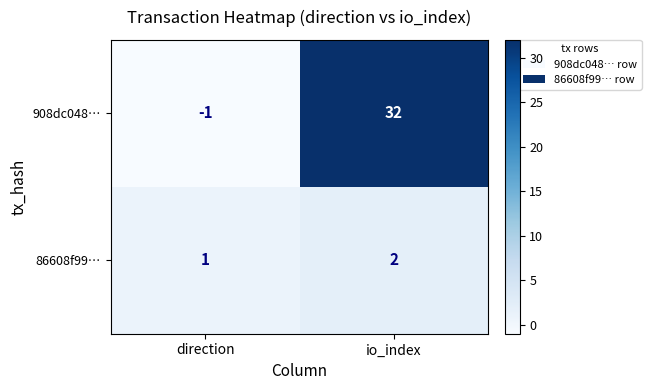

The value of 86608f99… at io_index is 1. True or false?

False